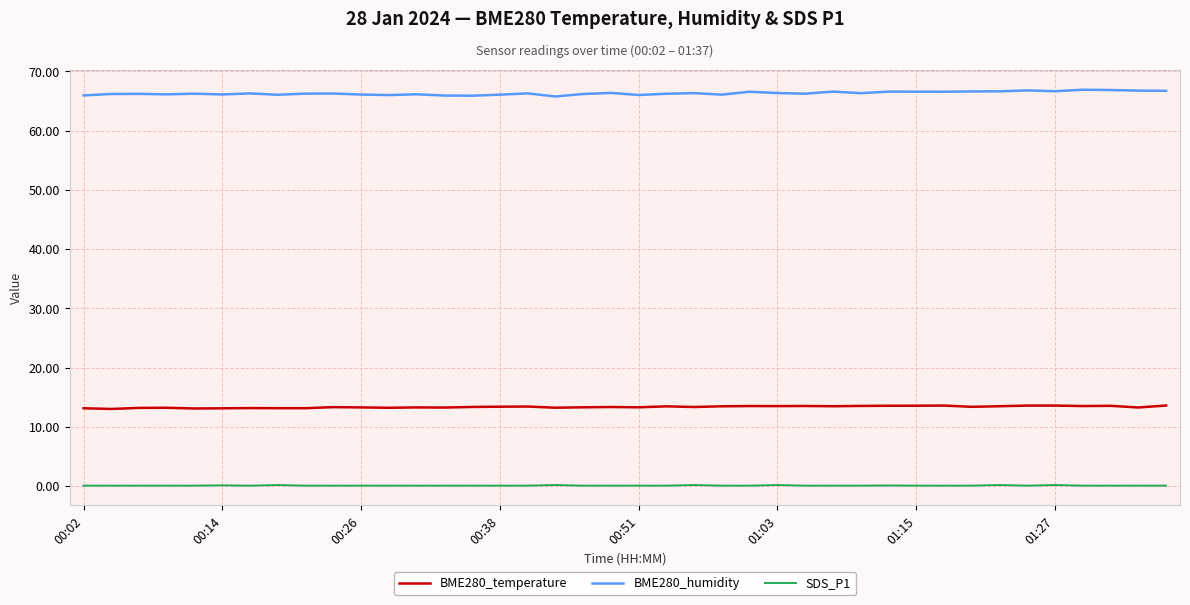

True or false: BME280_temperature and BME280_humidity cross at least once.

False